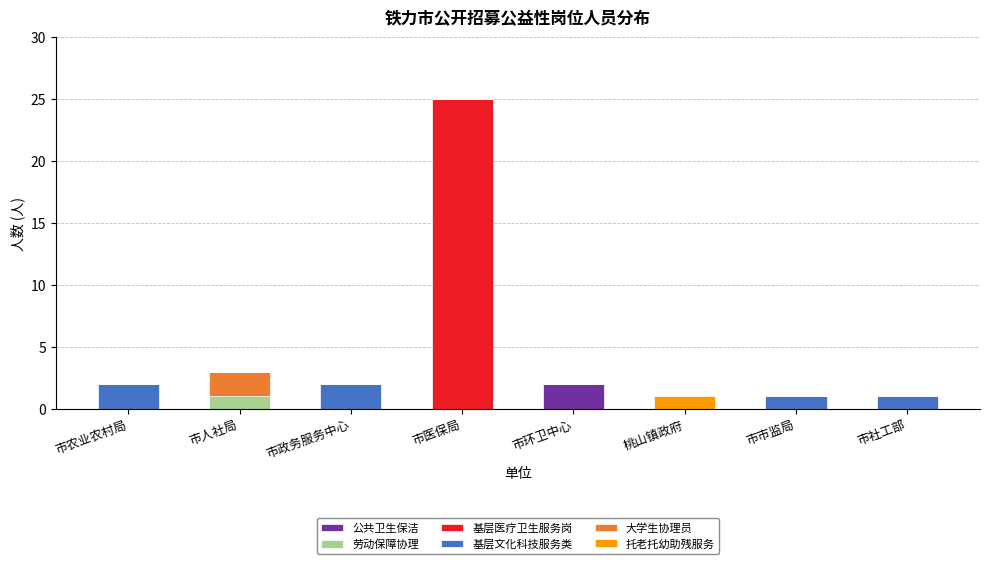

What is the total value across all series at 市人社局?

3